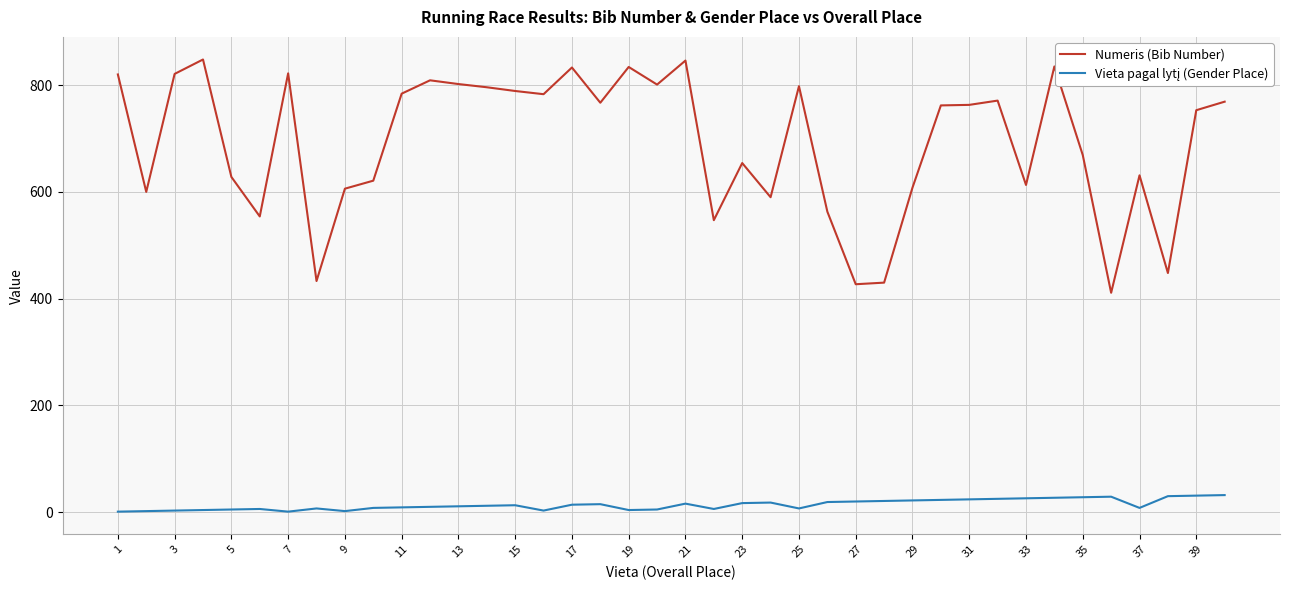

Which series has the widest spread of values?

Numeris (Bib Number)